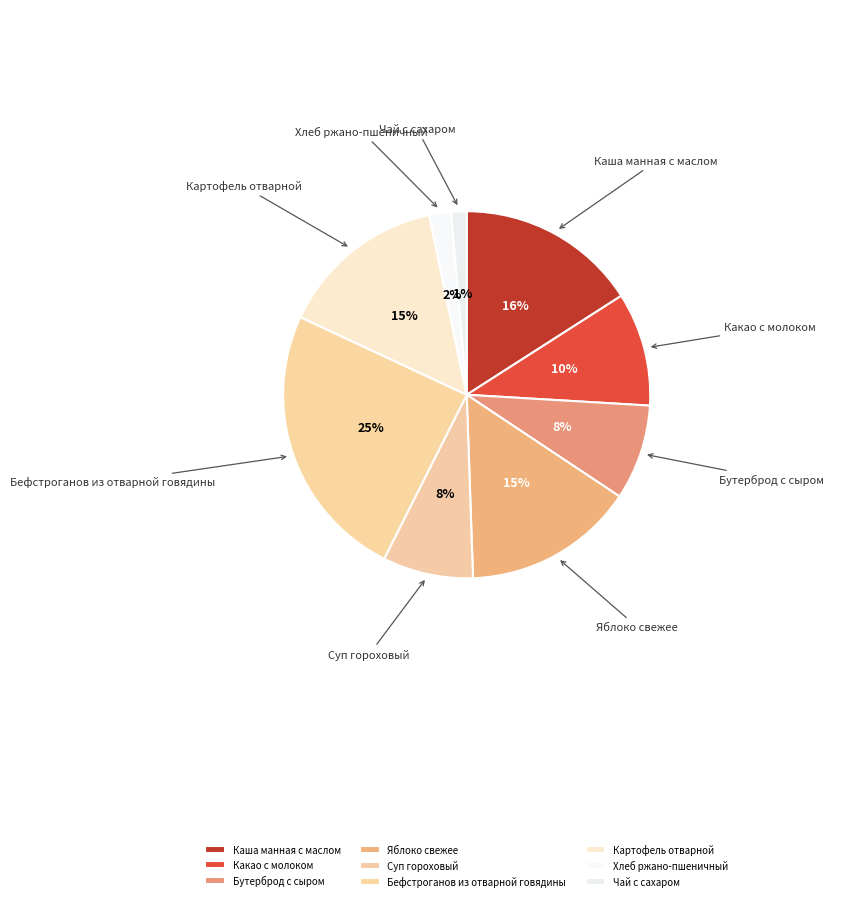

Is the sum of Бефстроганов из отварной говядины and Бутерброд с сыром greater than half?

No